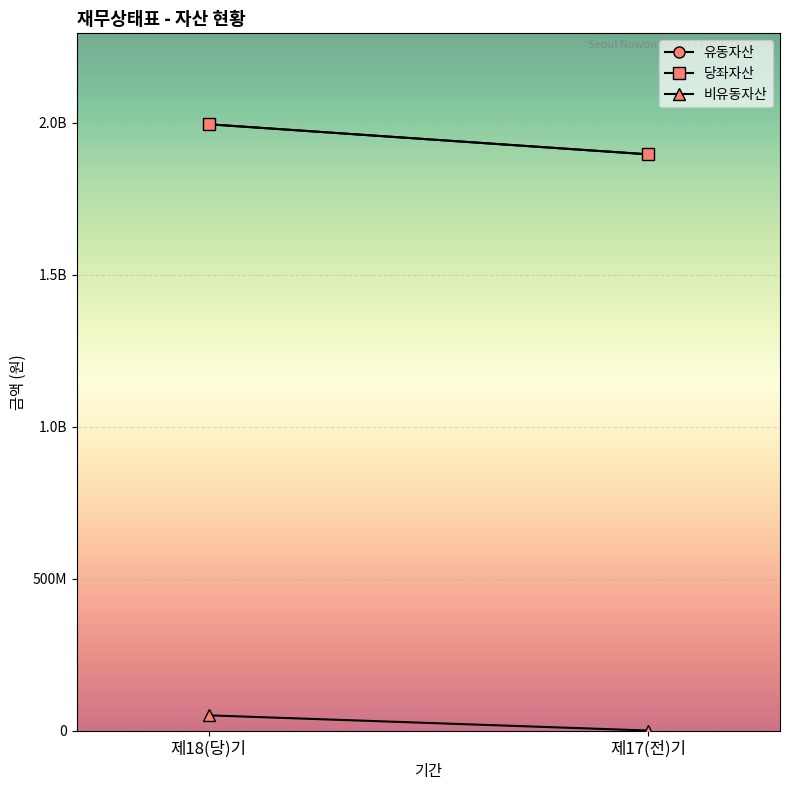

Which series has the largest total across all categories?

유동자산